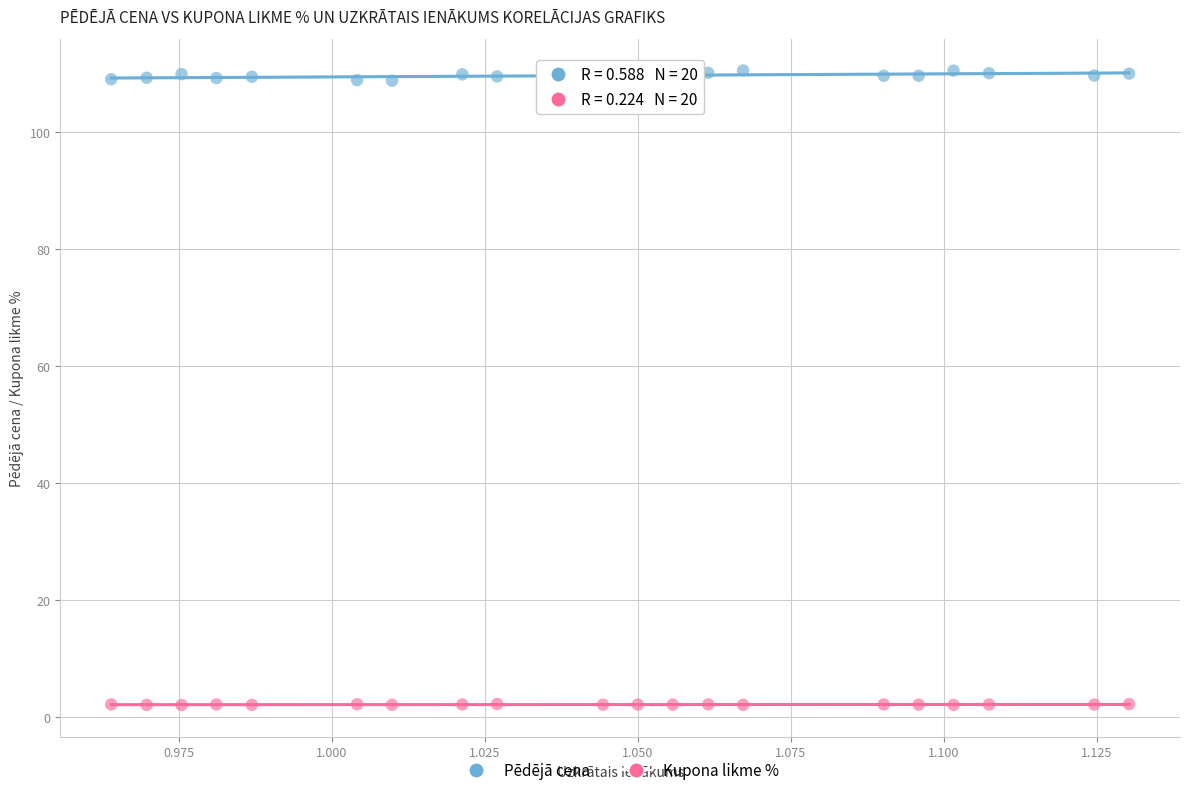

What are all the series names shown in the legend?

Pēdējā cena, Kupona likme %